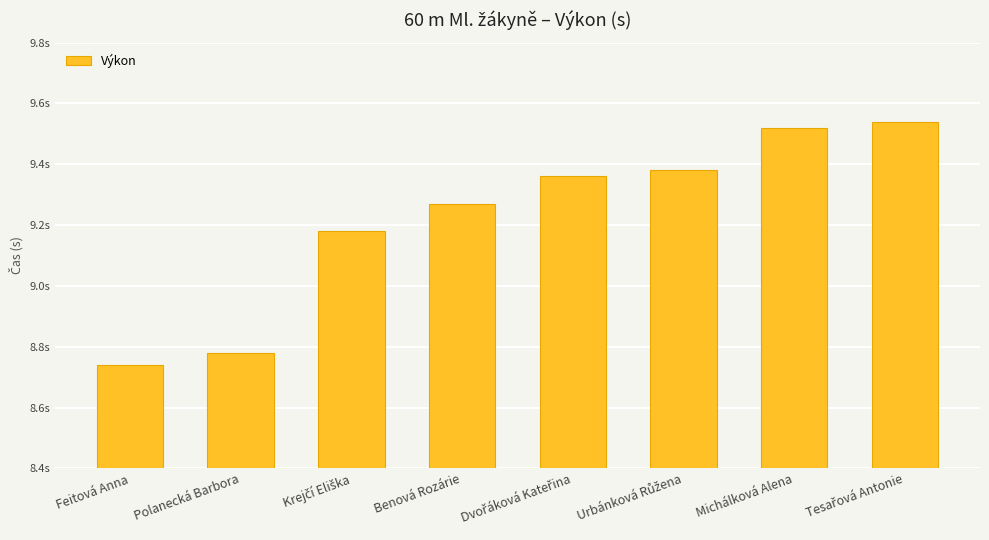

At which label is the value closest to 9?

Krejčí Eliška